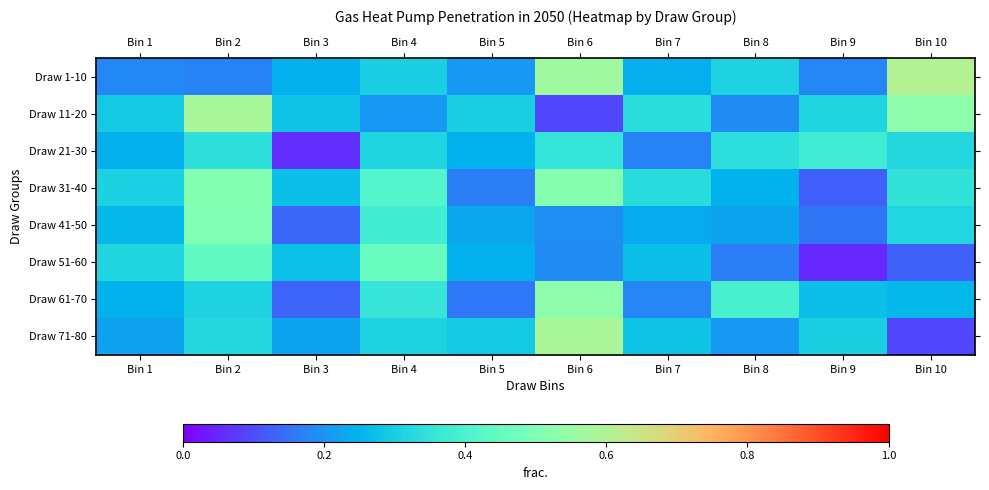

Between Bin 6 and Bin 1, which is larger?

Bin 6